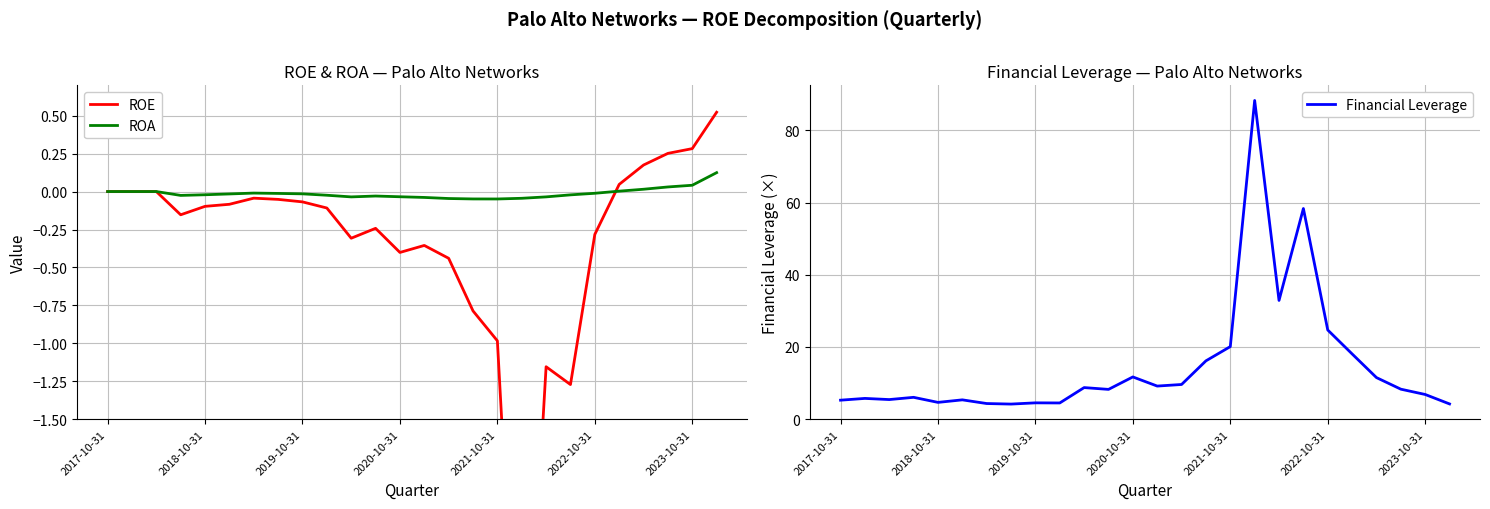

Rank the series by their maximum value, from lowest to highest.

ROA, ROE, Financial Leverage